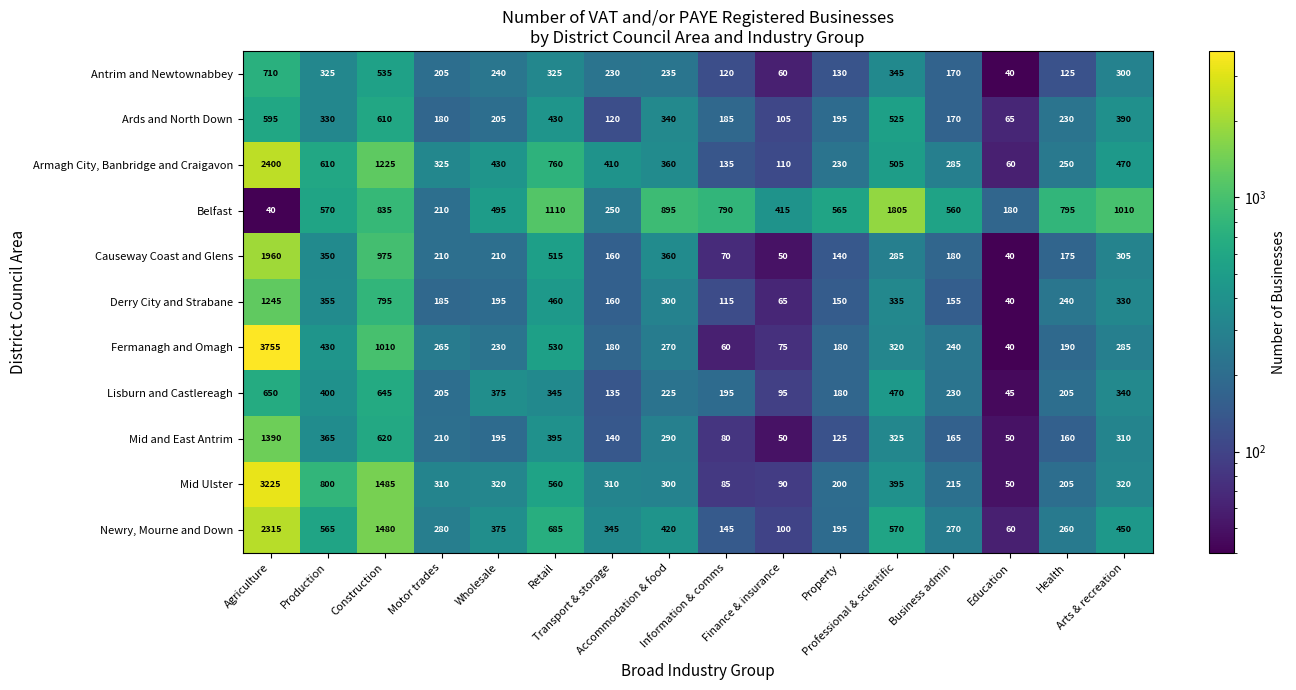

What is the total value across all series at Information & comms?

1980